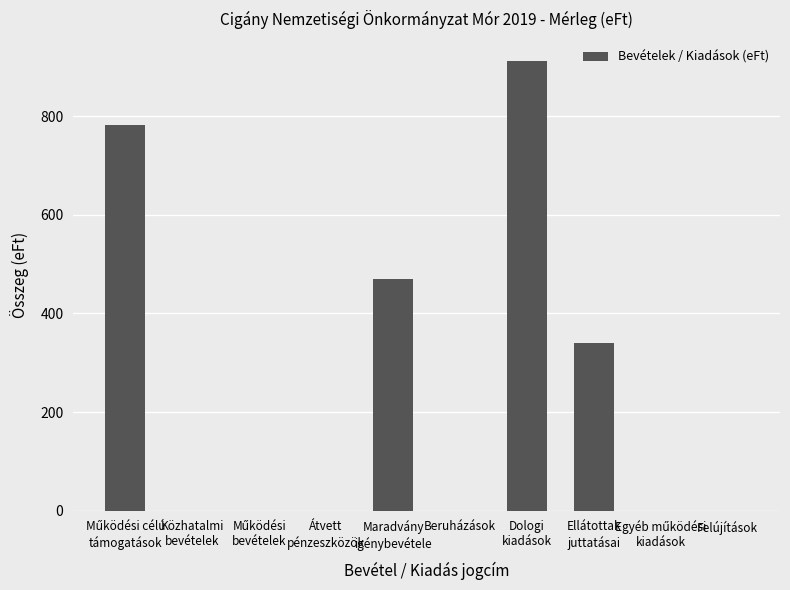

What is the greatest value displayed?

911